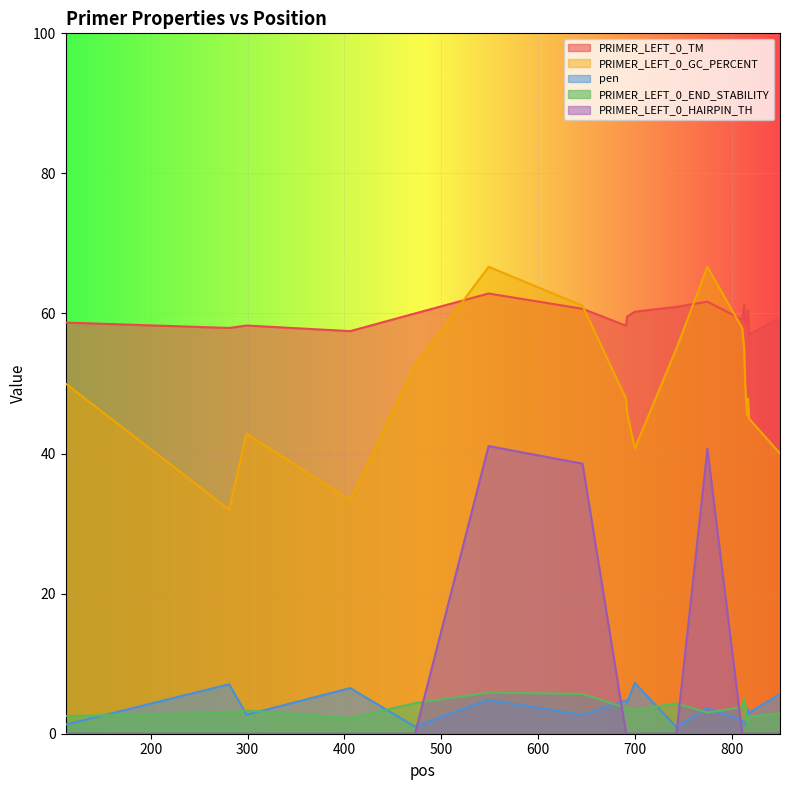

What is the value of the PRIMER_LEFT_0_GC_PERCENT point at the 5th from the left?

52.6